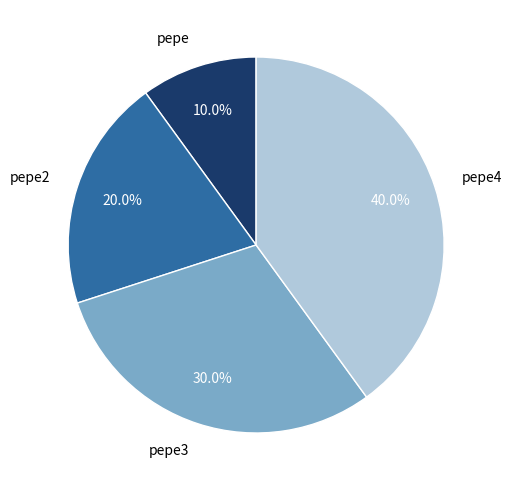

To the nearest percent, what percentage of the pie is pepe3?

30%